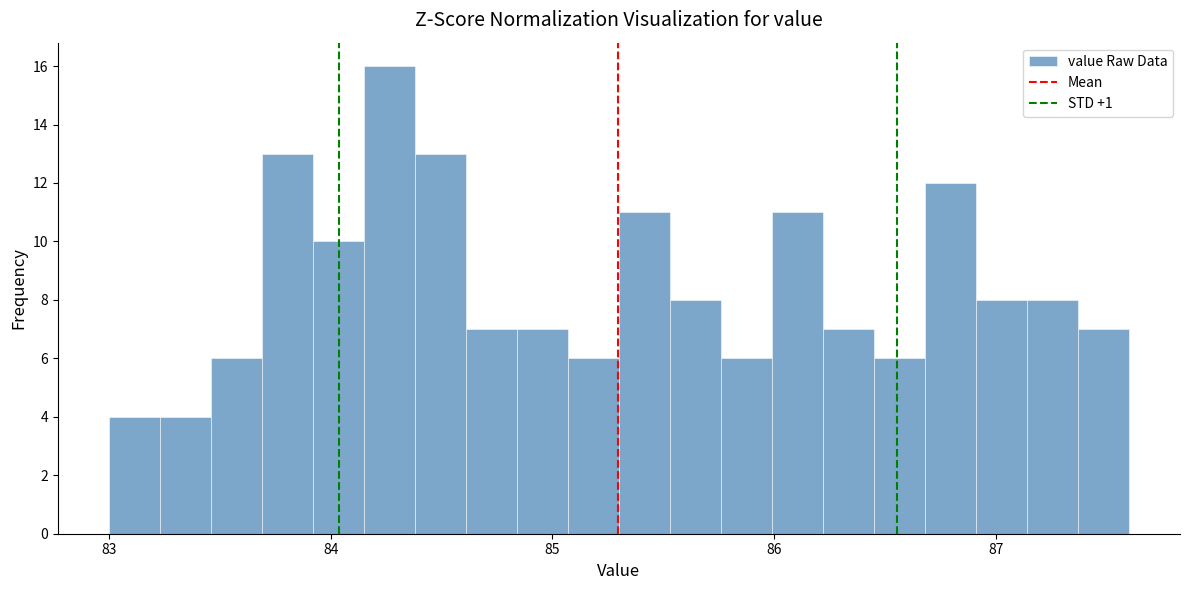

Read against the x-axis, roughly where is the centre of the tallest bar?

84.3